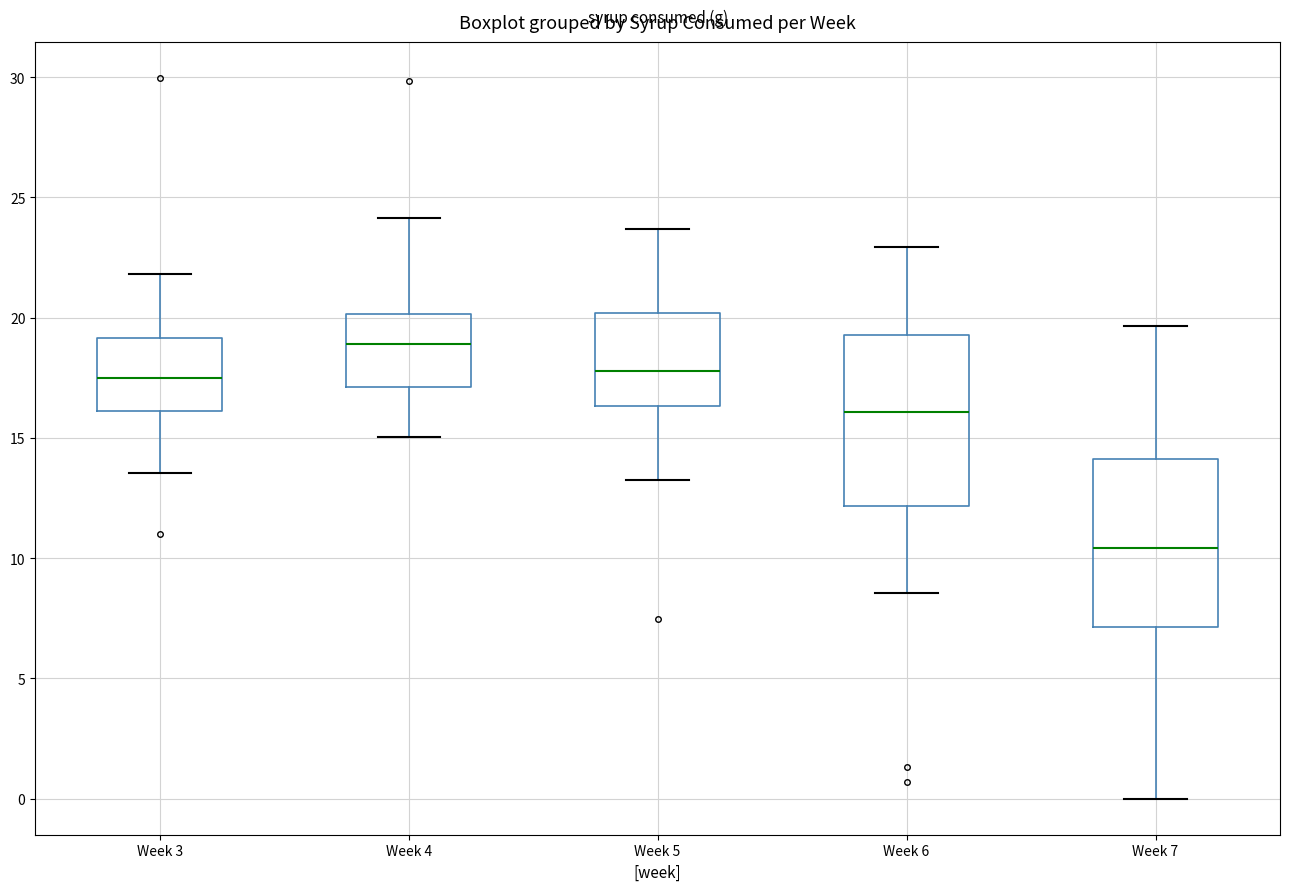

Reading left to right, read every box against the y-axis: the position of its median line, the range the box covers, and the ends of its whiskers. The values are not printed on the chart, so give them approximately, as read against the axis.

Week 3: median 17.5, box 16.0 to 19.0, whiskers 13.5 to 22.0
Week 4: median 19.0, box 17.0 to 20.0, whiskers 15.0 to 24.0
Week 5: median 18.0, box 16.5 to 20.0, whiskers 13.0 to 23.5
Week 6: median 16.0, box 12.0 to 19.5, whiskers 8.5 to 23.0
Week 7: median 10.5, box 7.0 to 14.0, whiskers 0.0 to 19.5